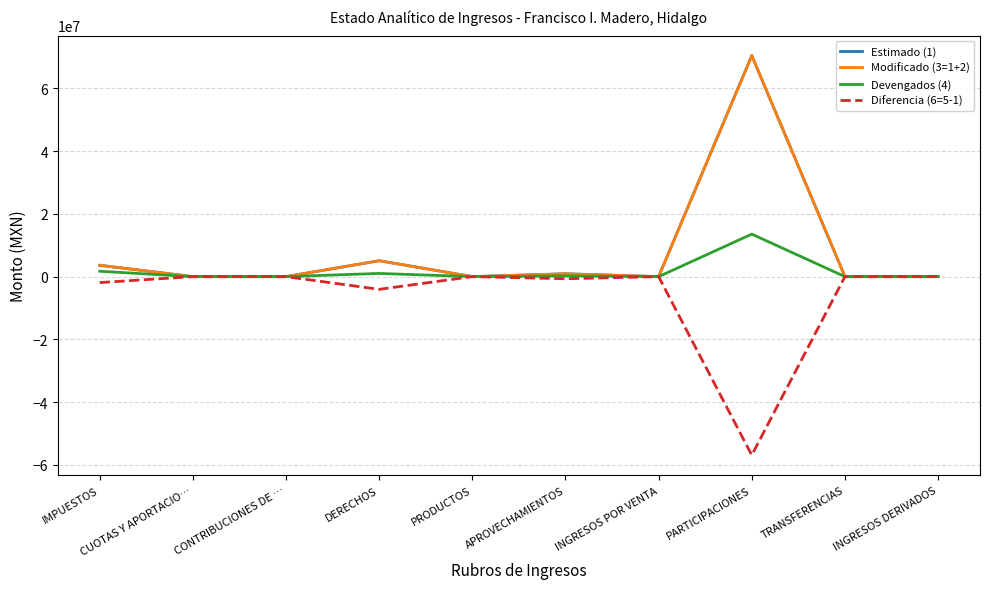

True or false: Diferencia (6=5-1) and Estimado (1) cross at least once.

False